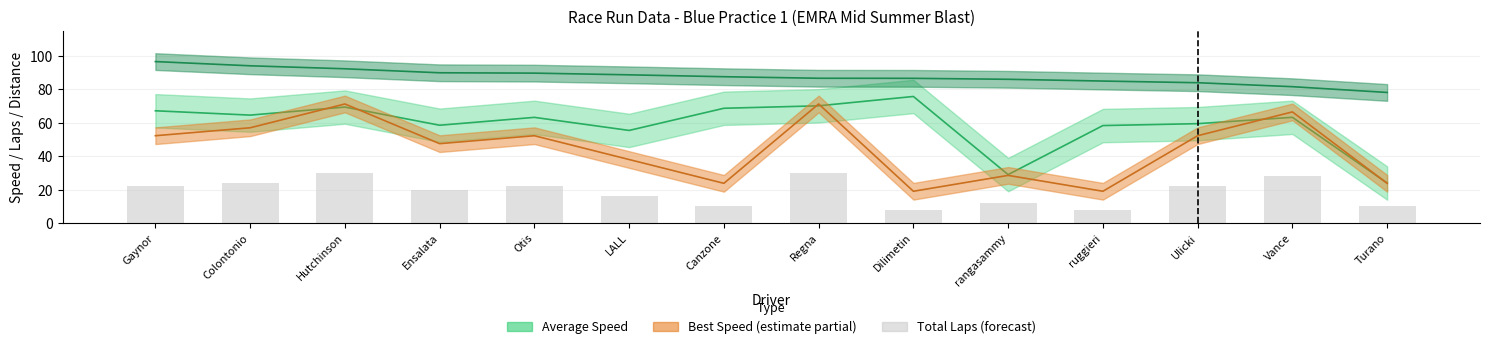

List the labels in order of value, smallest first.

Dilimetin, ruggieri, Canzone, Turano, rangasammy, LALL, Ensalata, Gaynor, Otis, Ulicki, Colontonio, Vance, Hutchinson, Regna